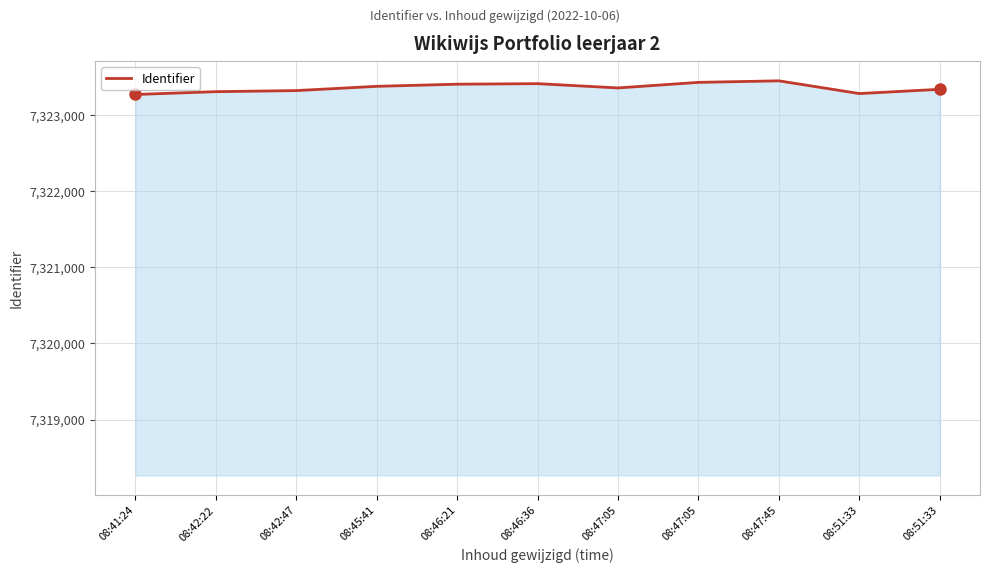

How many values are below 7323354?

5